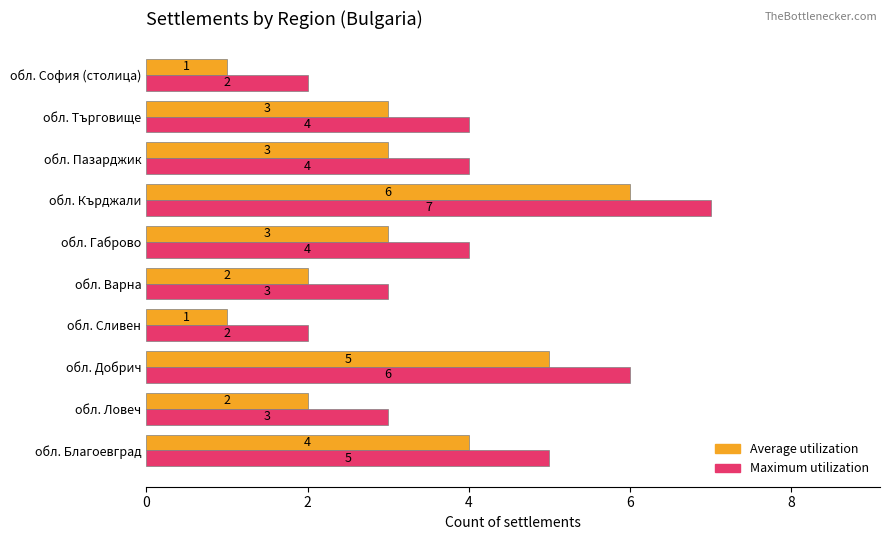

At which category is the sum across all series the highest?

обл. Кърджали